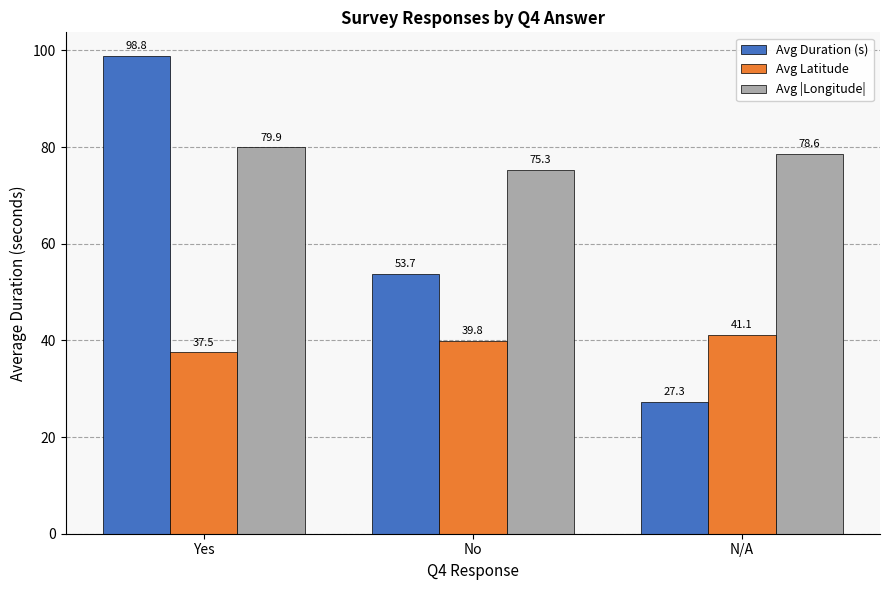

Rank the series at N/A from highest to lowest value.

Avg |Longitude|, Avg Latitude, Avg Duration (s)